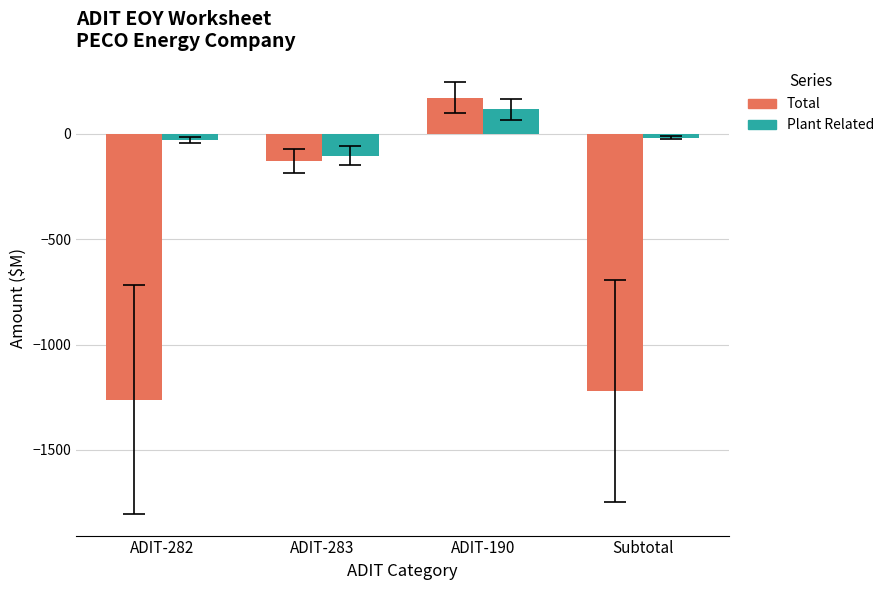

Rank the categories by Total value from highest to lowest.

ADIT-190, ADIT-283, Subtotal, ADIT-282